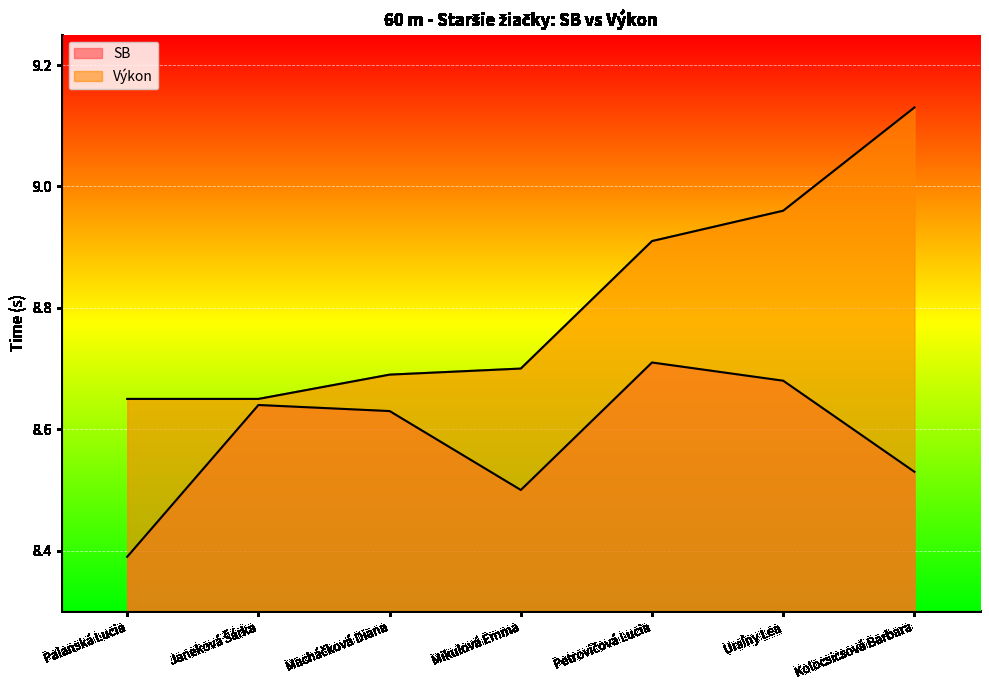

List the labels in order of SB value, largest first.

Petrovičová Lucia, Ursíny Lea, Janeková Šárka, Macháčková Diana, Kolocsicsová Barbara, Mikulová Emma, Palanská Lucia